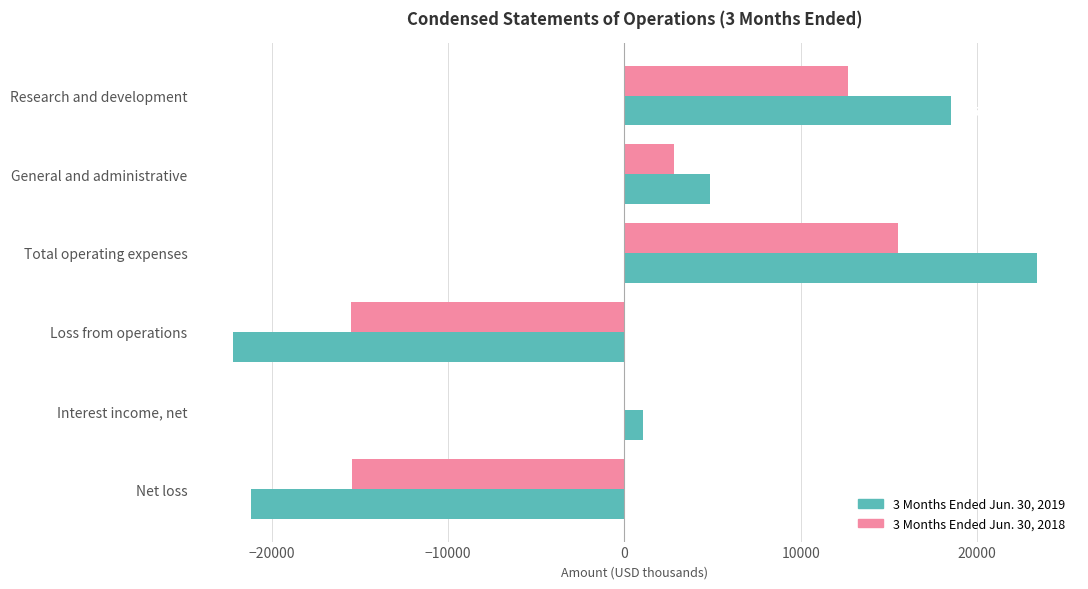

Which series has the largest range (max minus min)?

3 Months Ended Jun. 30, 2019